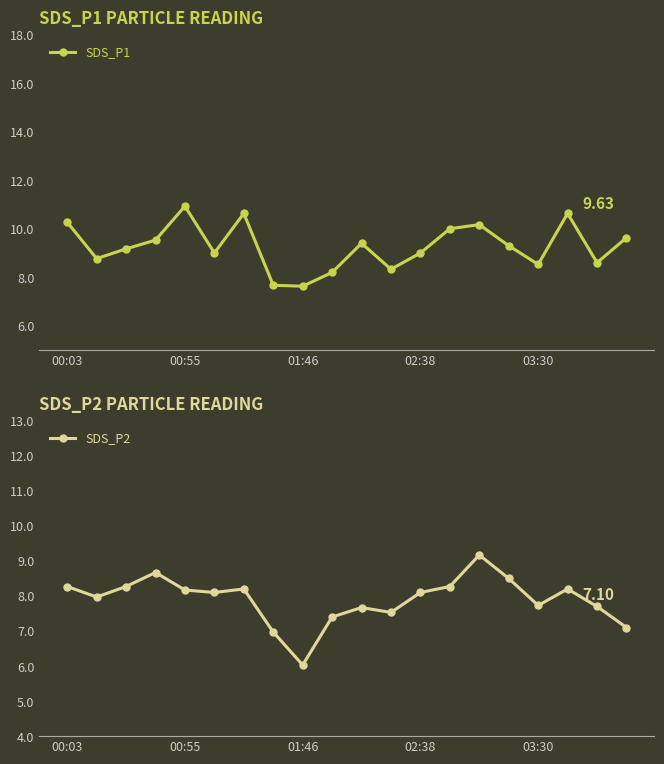

True or false: SDS_P1 has more than 2 interior local peaks.

True